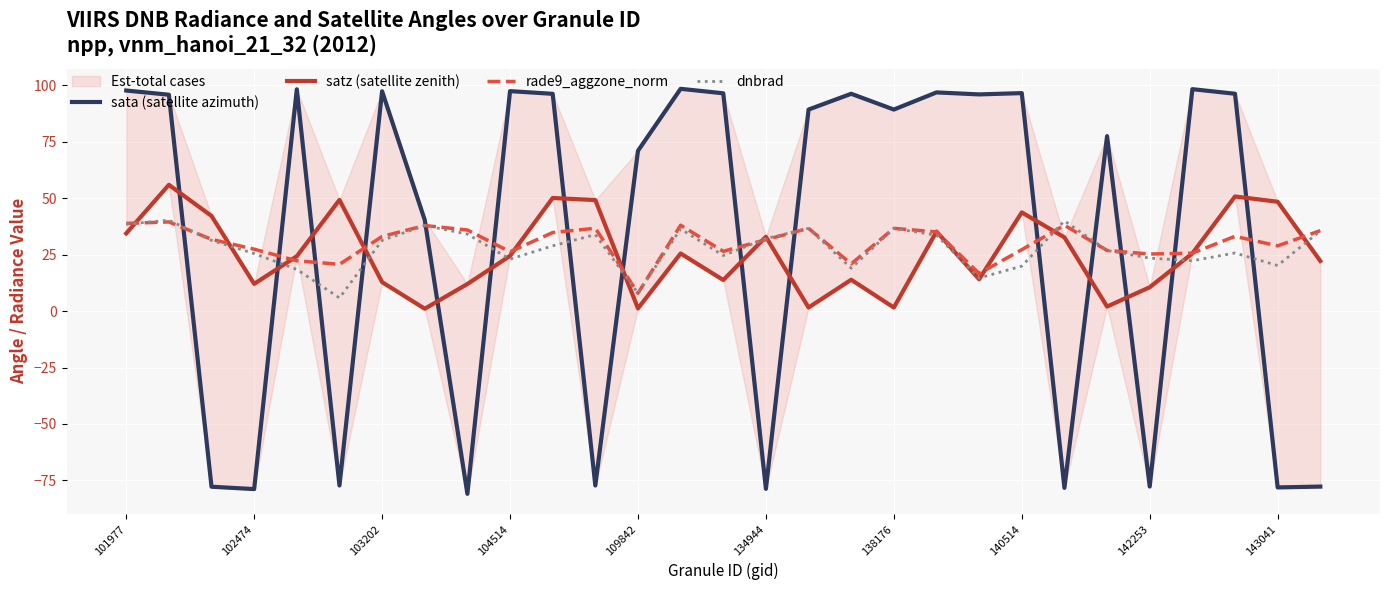

Does the chart display data point markers on the line(s)?

No